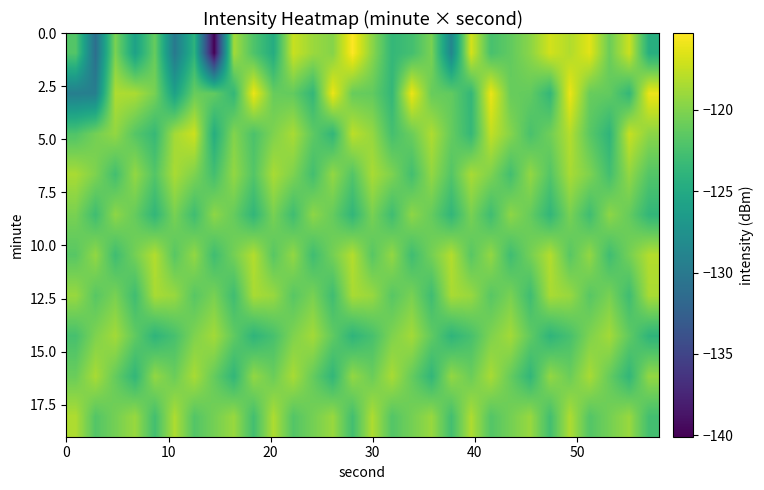

What is the minimum value shown in the chart?

-140.1